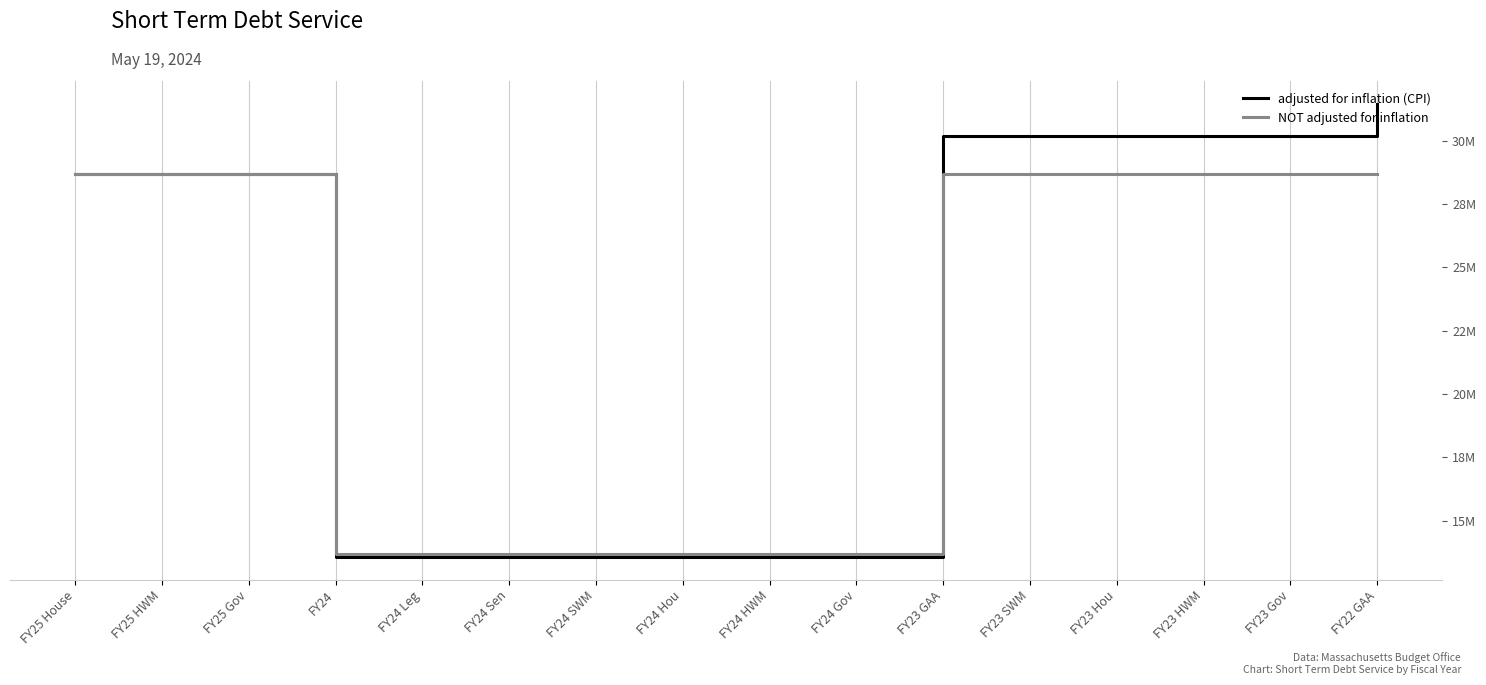

What is the difference between the highest and lowest values at FY24 HWM?

119889